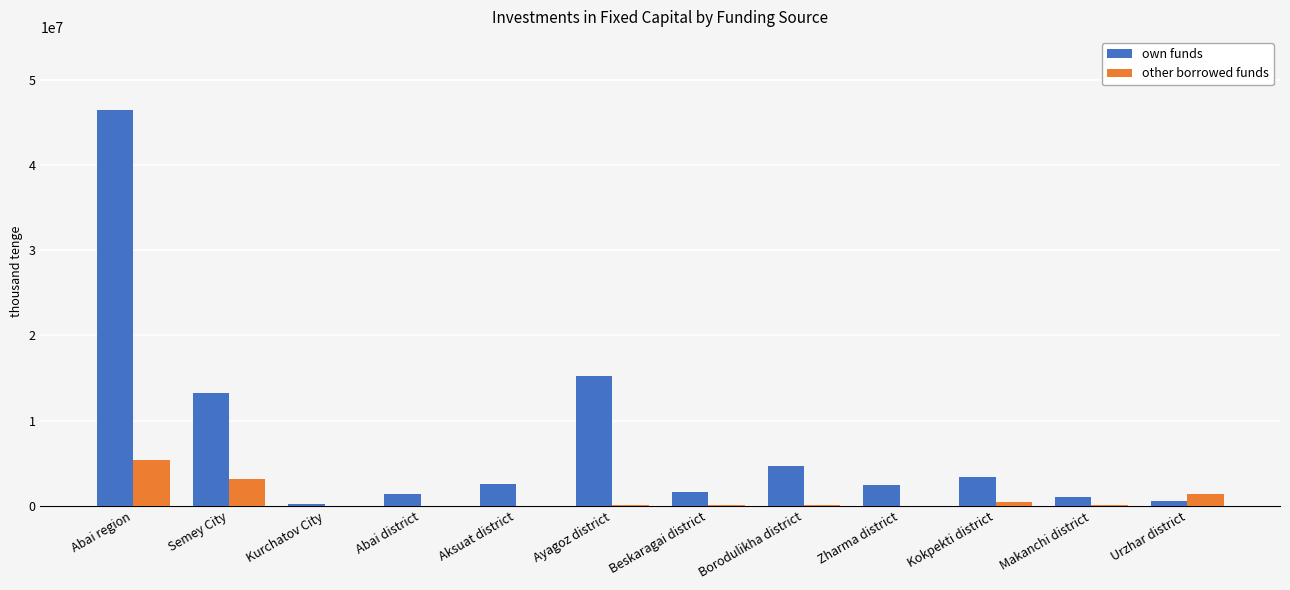

What is the sum of the own funds values at Kurchatov City and Abai district?

1645701